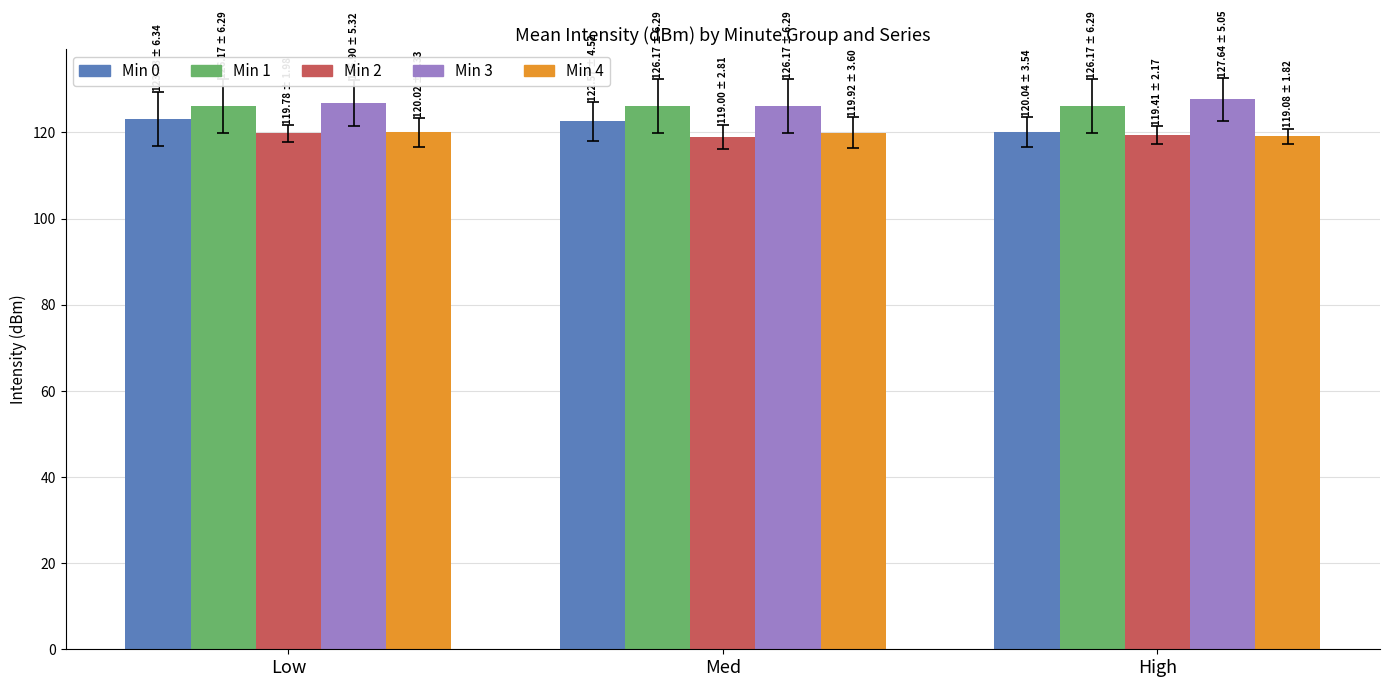

What is the approximate value of Min 0 at Low?

123.1